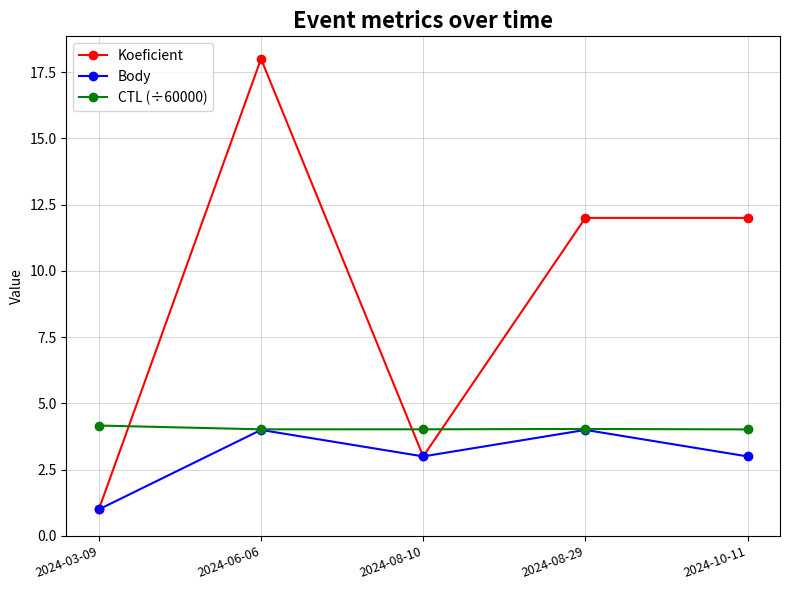

What is the value of the Koeficient point at the 3rd from the left?

3.0